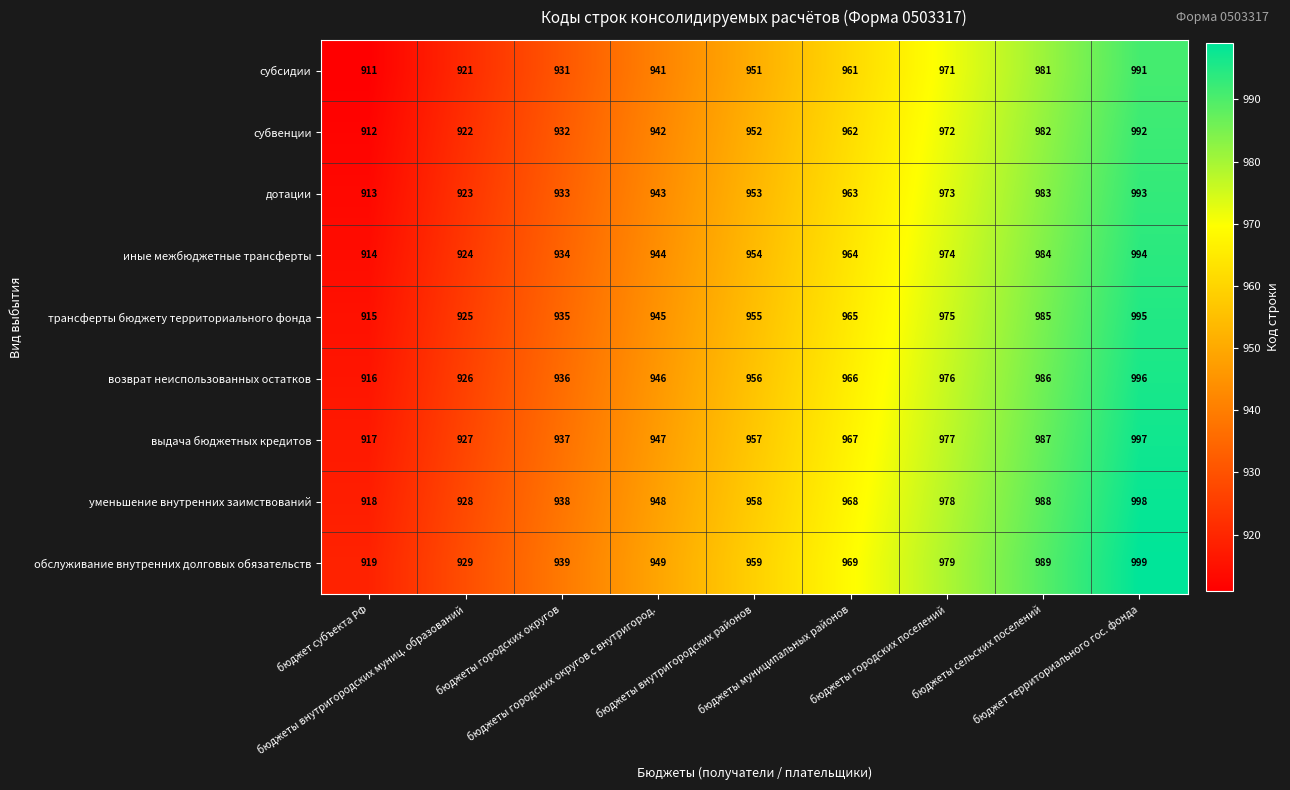

Count the number of data series in this chart.

9